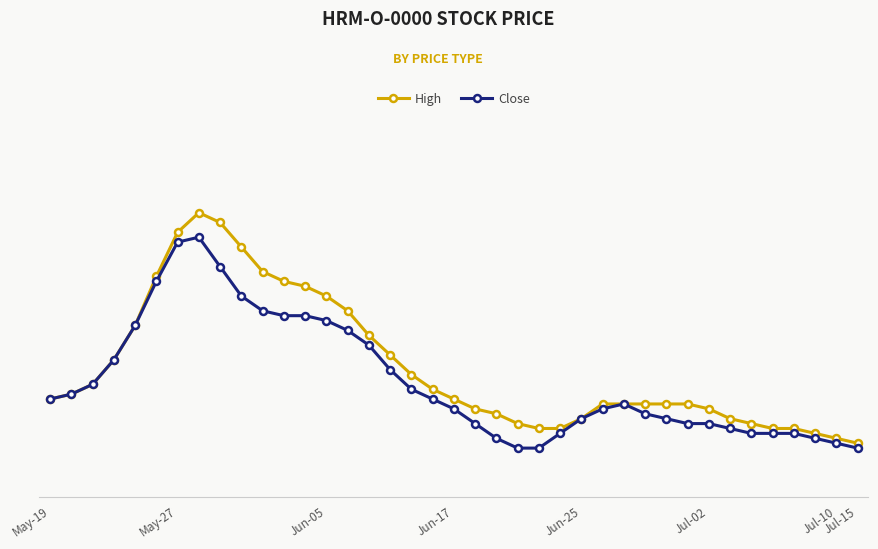

Does the chart have visible grid lines?

Yes